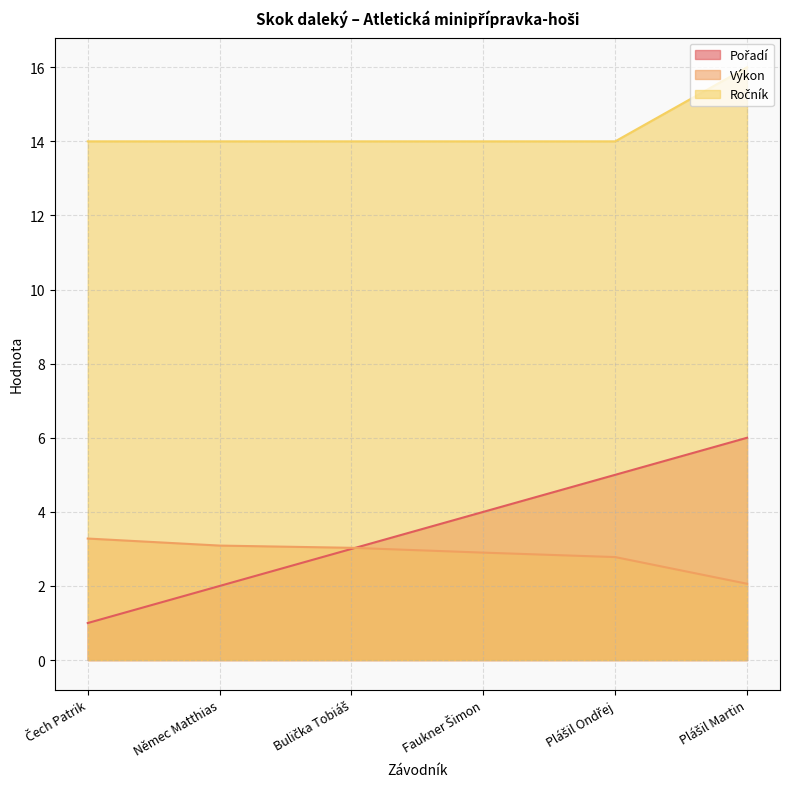

The Ročník series shows 16.0 at Plášil Martin. True or false?

True